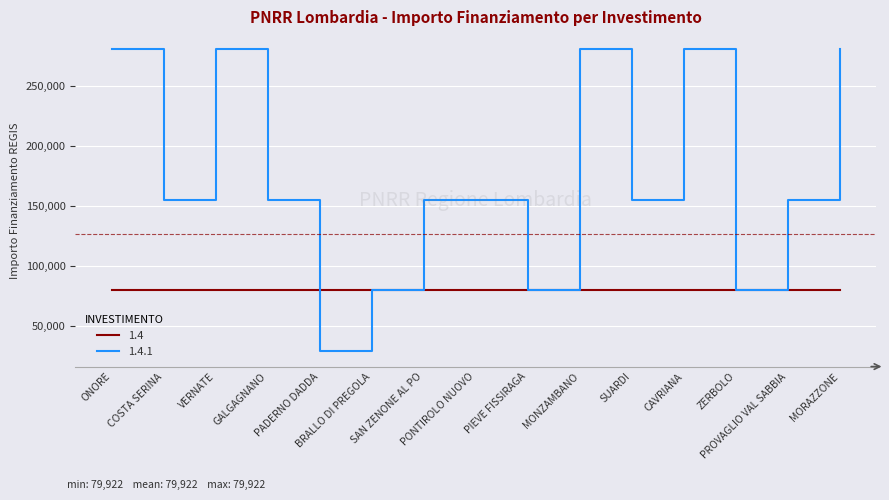

Which series has the largest range (max minus min)?

1.4.1